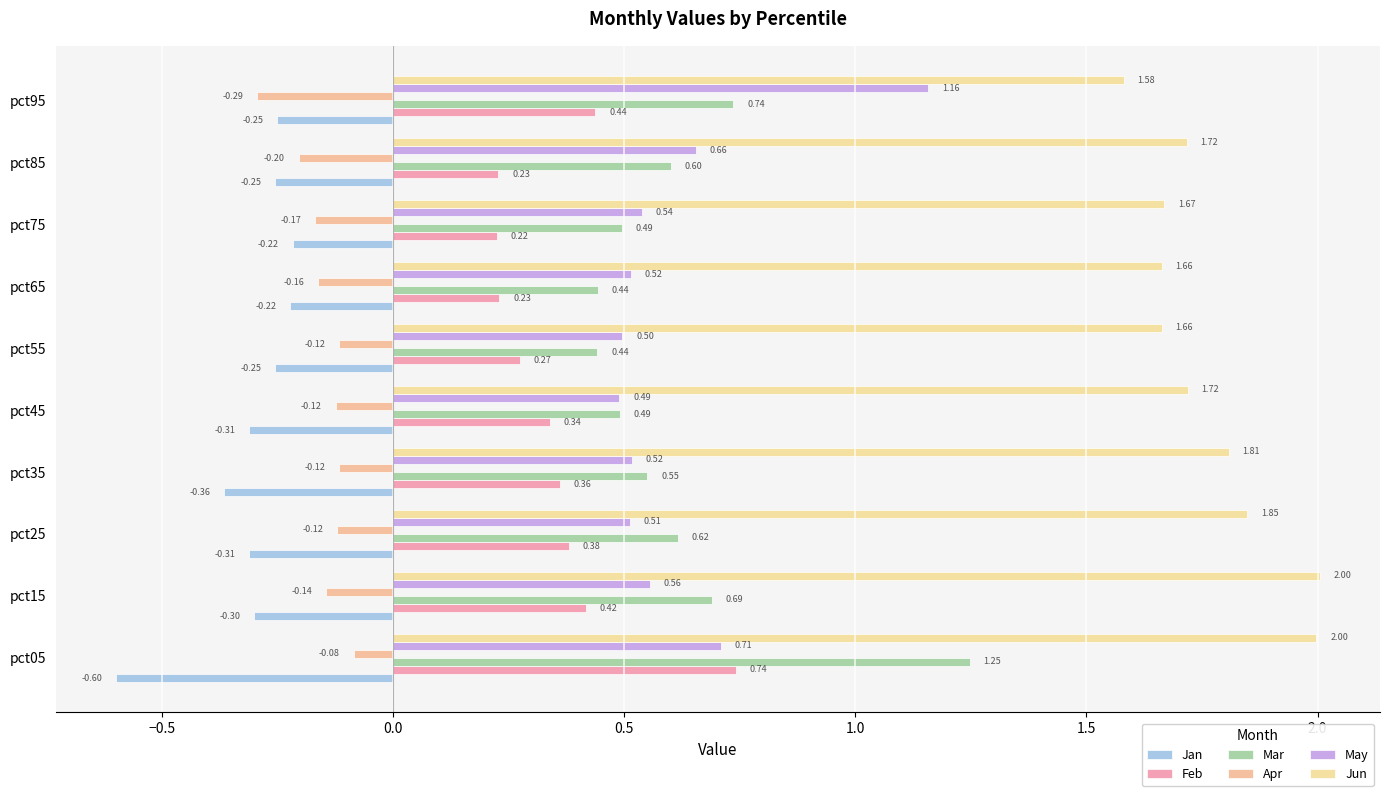

What is the maximum value shown in the chart?

2.0